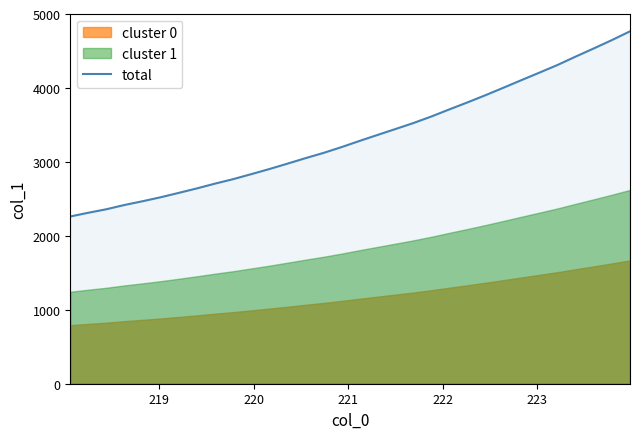

True or false: there are more than 0 points higher than both neighbors.

False